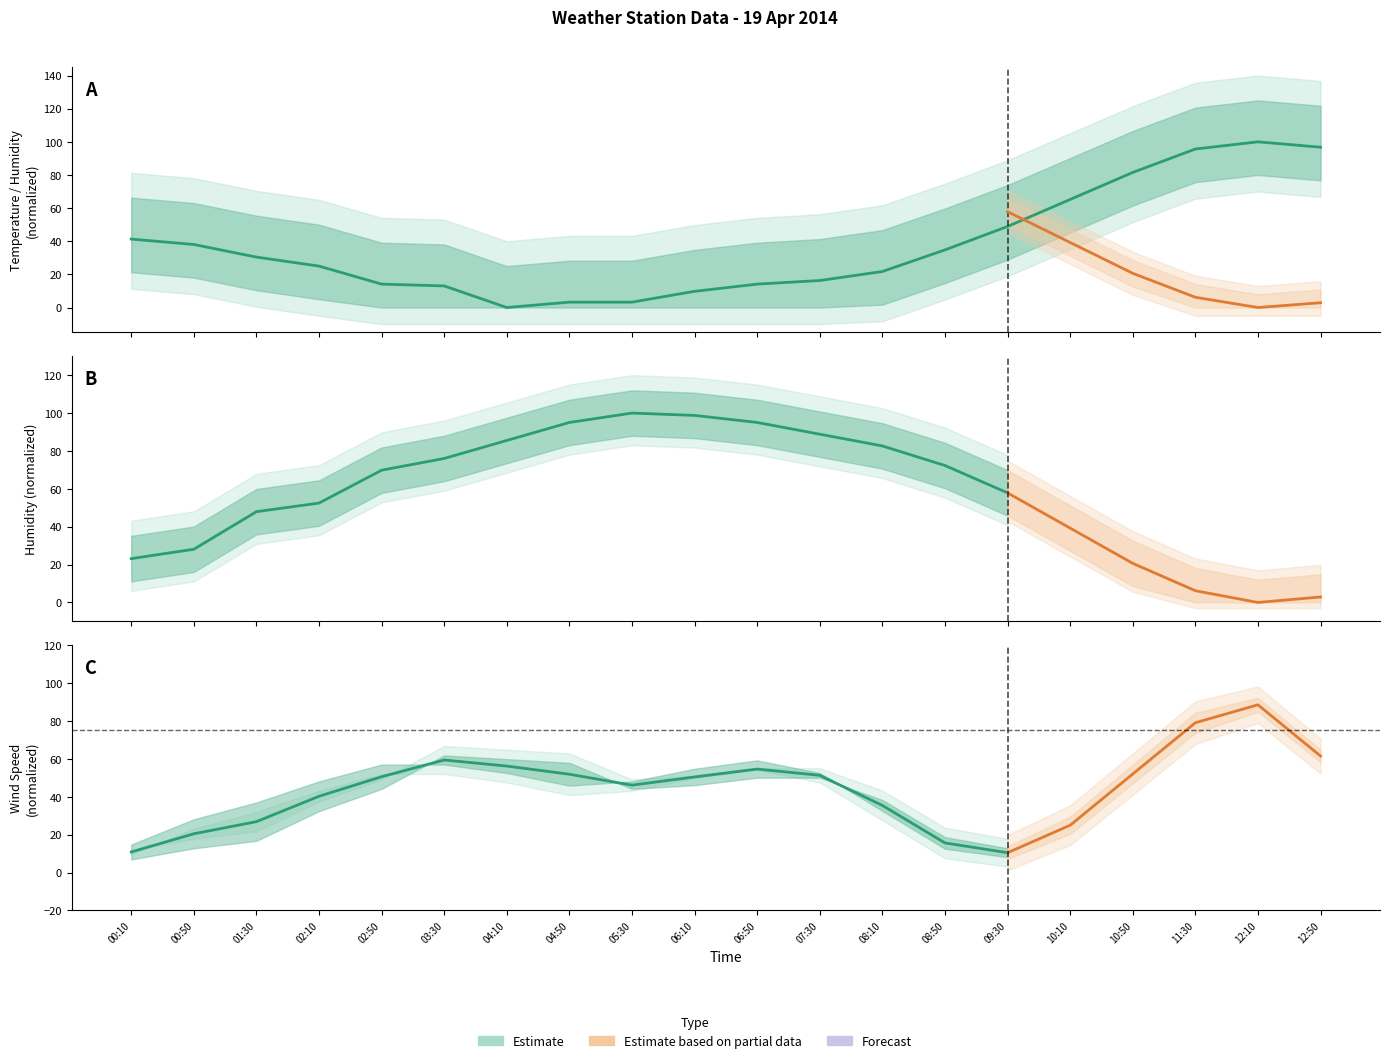

List the labels in order of value, smallest first.

04:10, 04:50, 05:30, 06:10, 03:30, 02:50, 06:50, 07:30, 08:10, 02:10, 01:30, 08:50, 00:50, 00:10, 09:30, 10:10, 10:50, 11:30, 12:50, 12:10